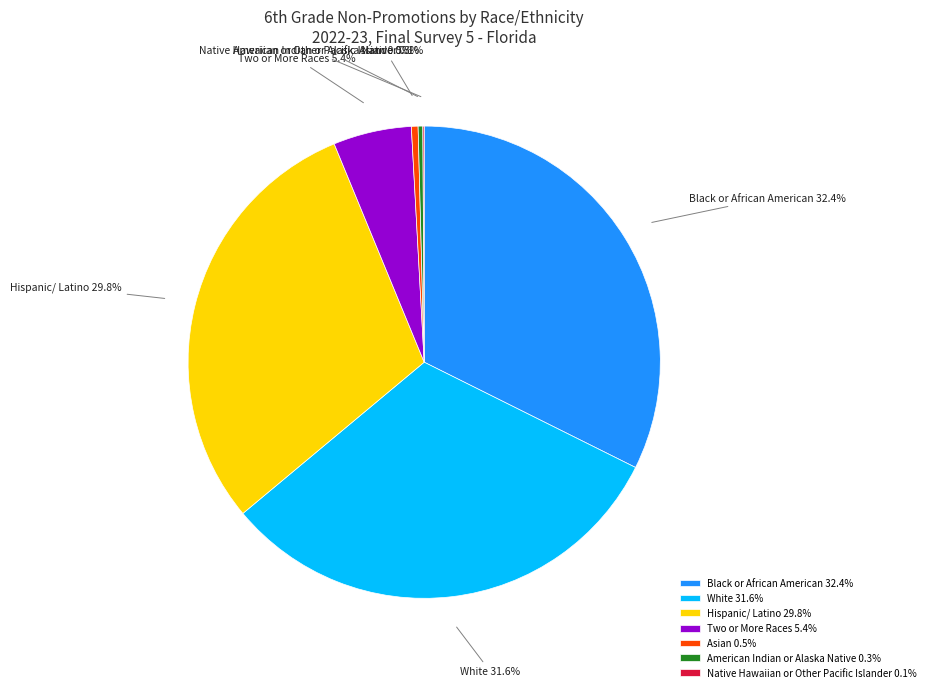

Is the sum of American Indian or Alaska Native and Two or More Races greater than half?

No